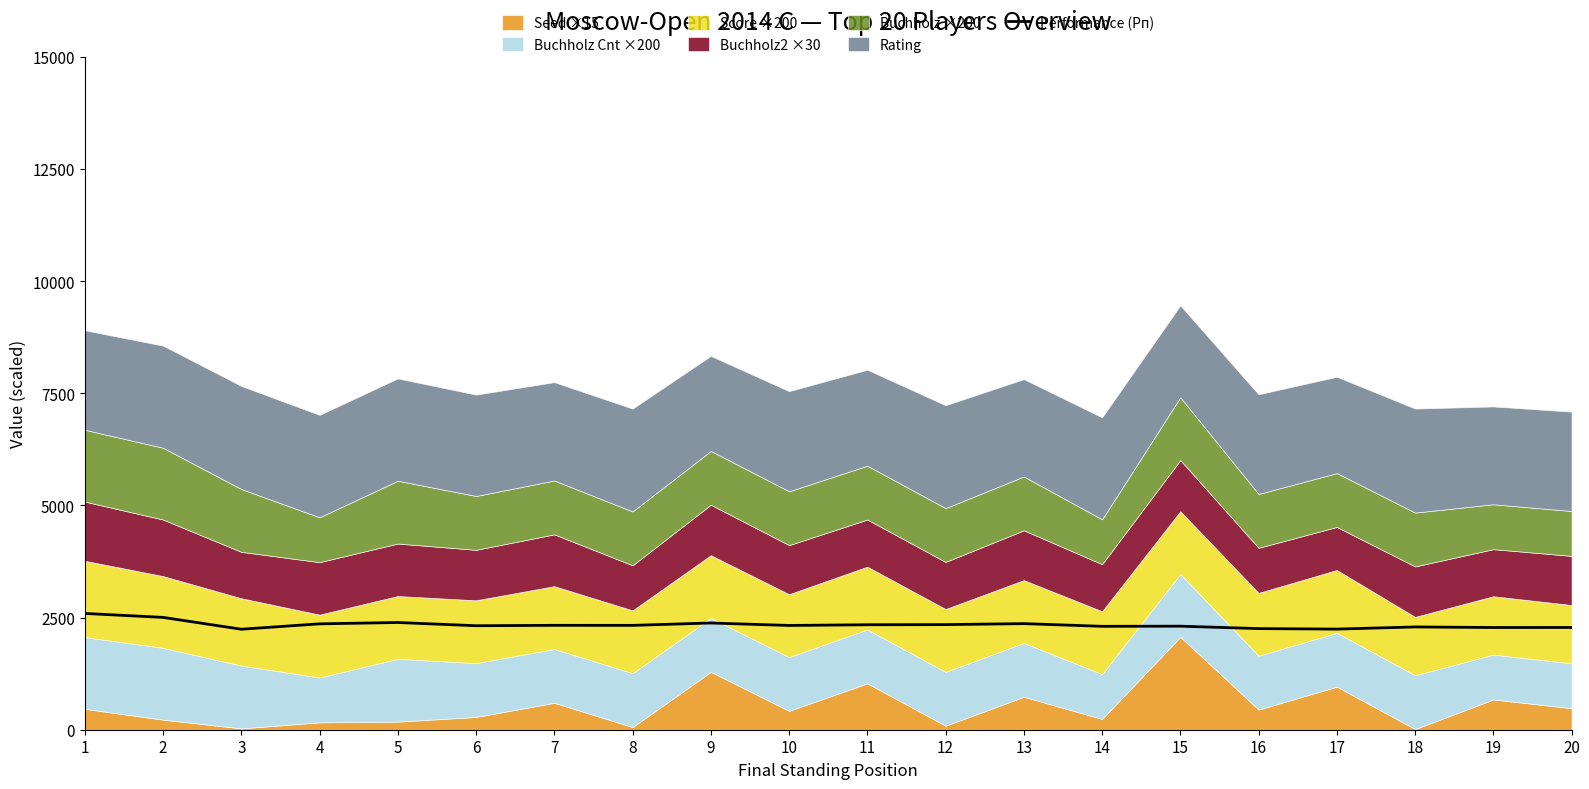

What is the change in value from 7 to 19?

-49